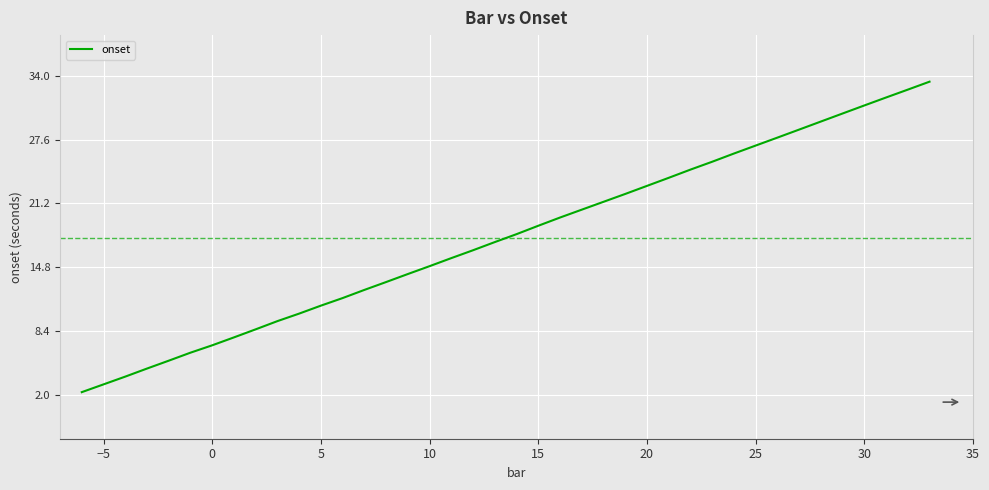

What is the difference between the maximum and minimum values?

31.2